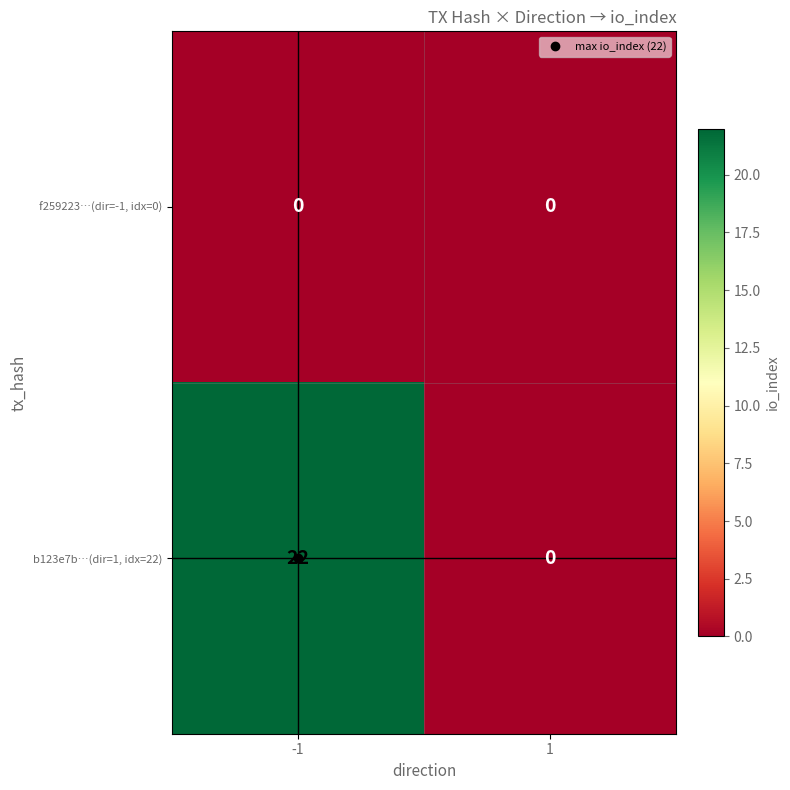

What is the maximum value shown in the chart?

22